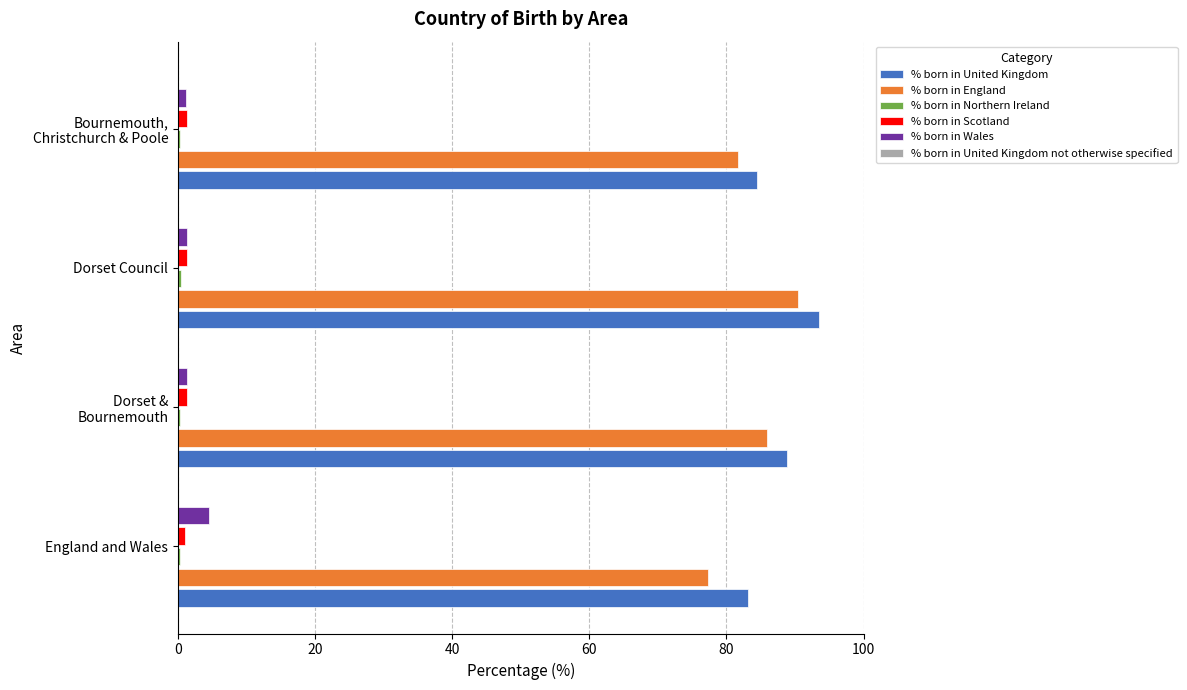

At which category does the chart reach its peak across all series?

Dorset Council